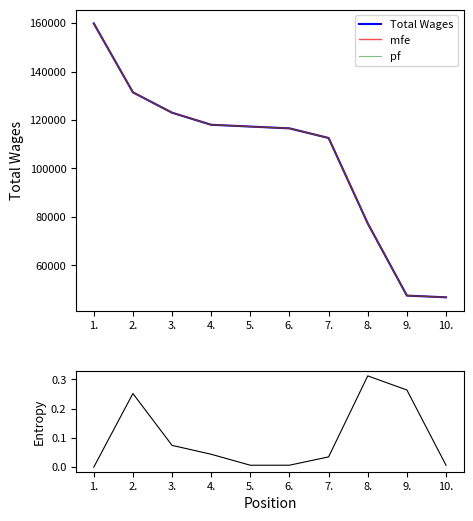

At which label is Entropy closest to 0?

1.